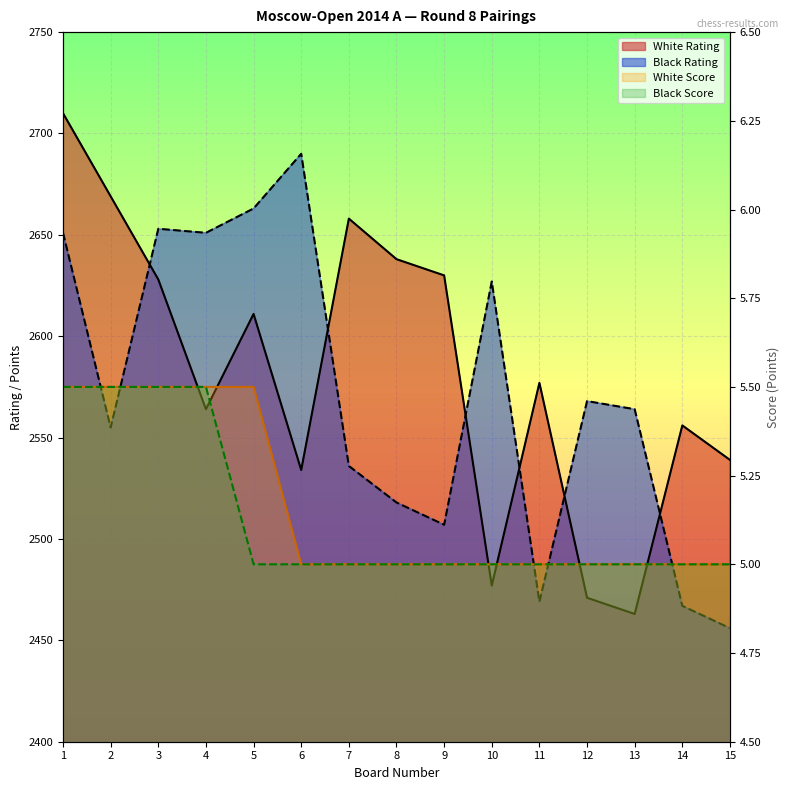

Reading left to right, what are all the values shown in this chart?

White Rating: 2710.0	2669.0	2628.0	2564.0	2611.0	2534.0	2658.0	2638.0	2630.0	2477.0	2577.0	2471.0	2463.0	2556.0	2539.0
Black Rating: 2651.0	2555.0	2653.0	2651.0	2663.0	2690.0	2536.0	2518.0	2507.0	2627.0	2469.0	2568.0	2564.0	2467.0	2456.0
White Points: 5.5	5.5	5.5	5.5	5.5	5.0	5.0	5.0	5.0	5.0	5.0	5.0	5.0	5.0	5.0
Black Points: 5.5	5.5	5.5	5.5	5.0	5.0	5.0	5.0	5.0	5.0	5.0	5.0	5.0	5.0	5.0